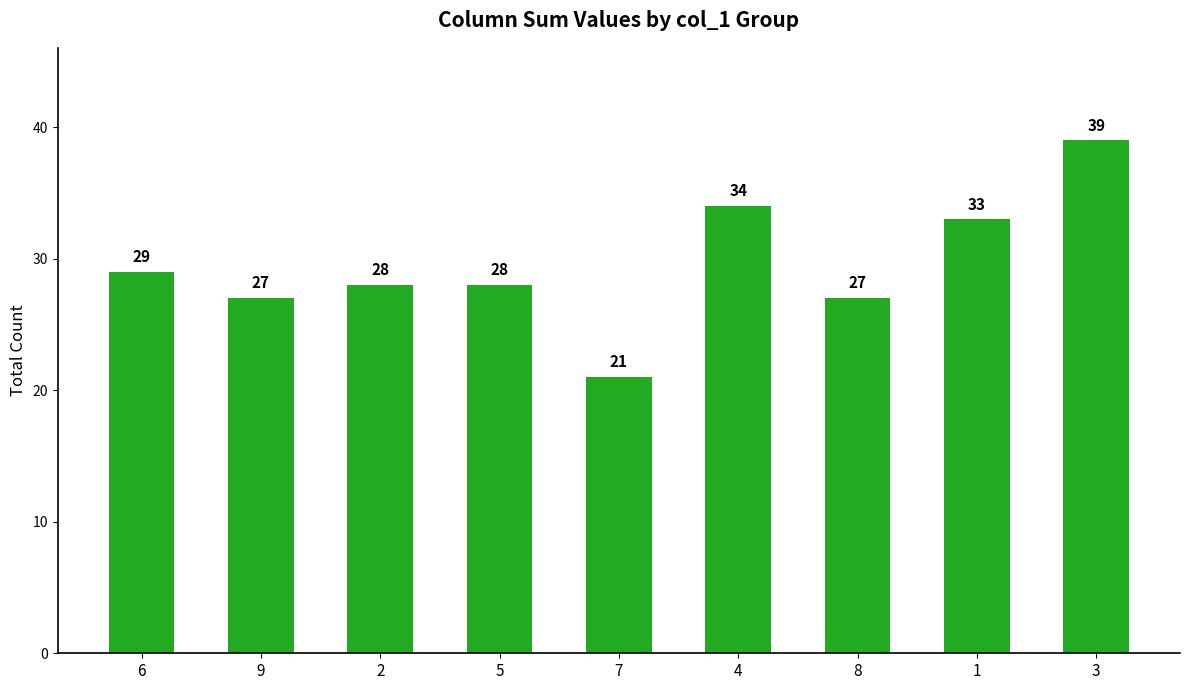

What is the maximum value shown in the chart?

39